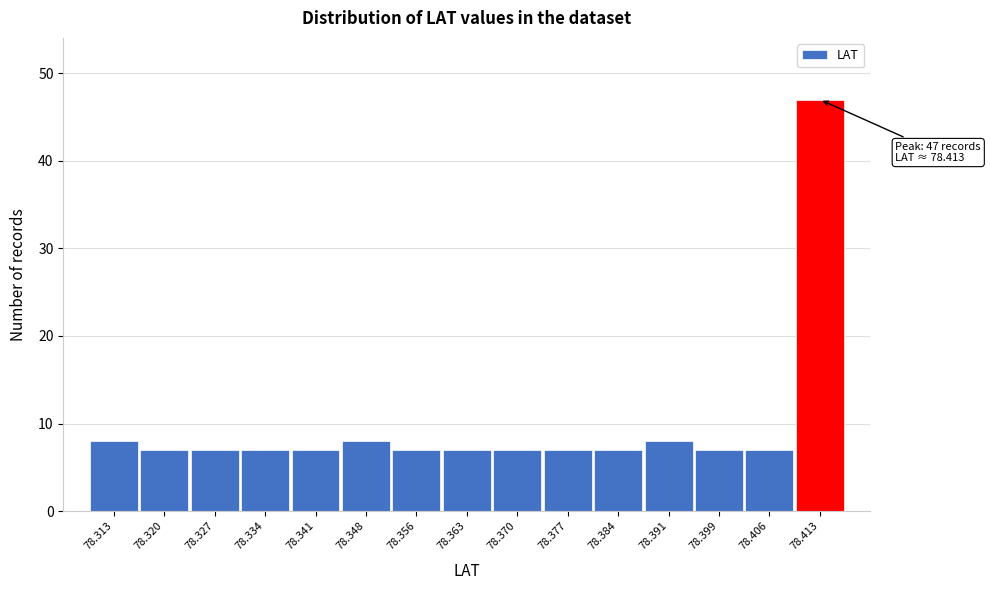

Which range on the x-axis has the tallest bar?

78.409 to 78.417